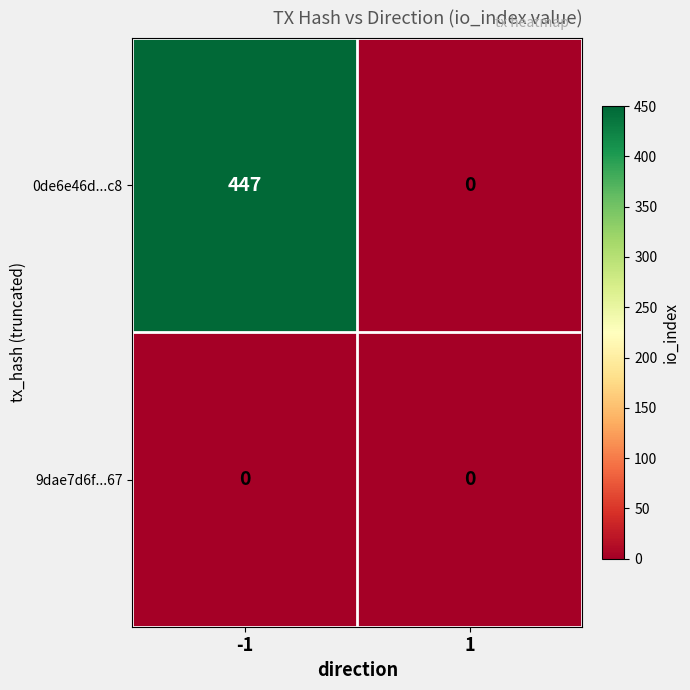

At how many categories does at least one series exceed 2?

1